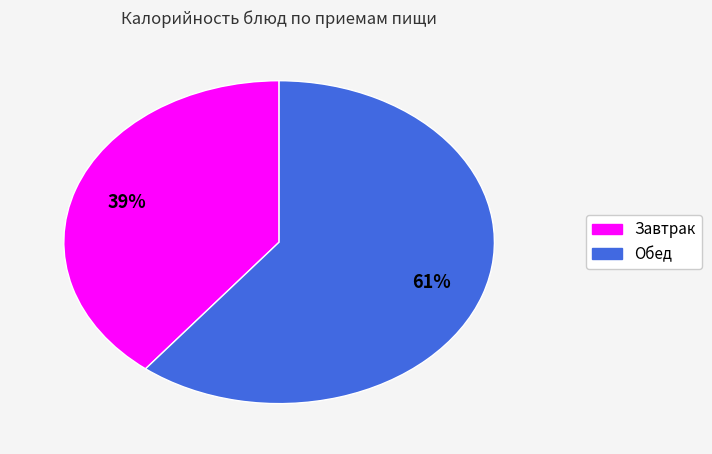

To the nearest percent, what is the average slice percentage?

50%